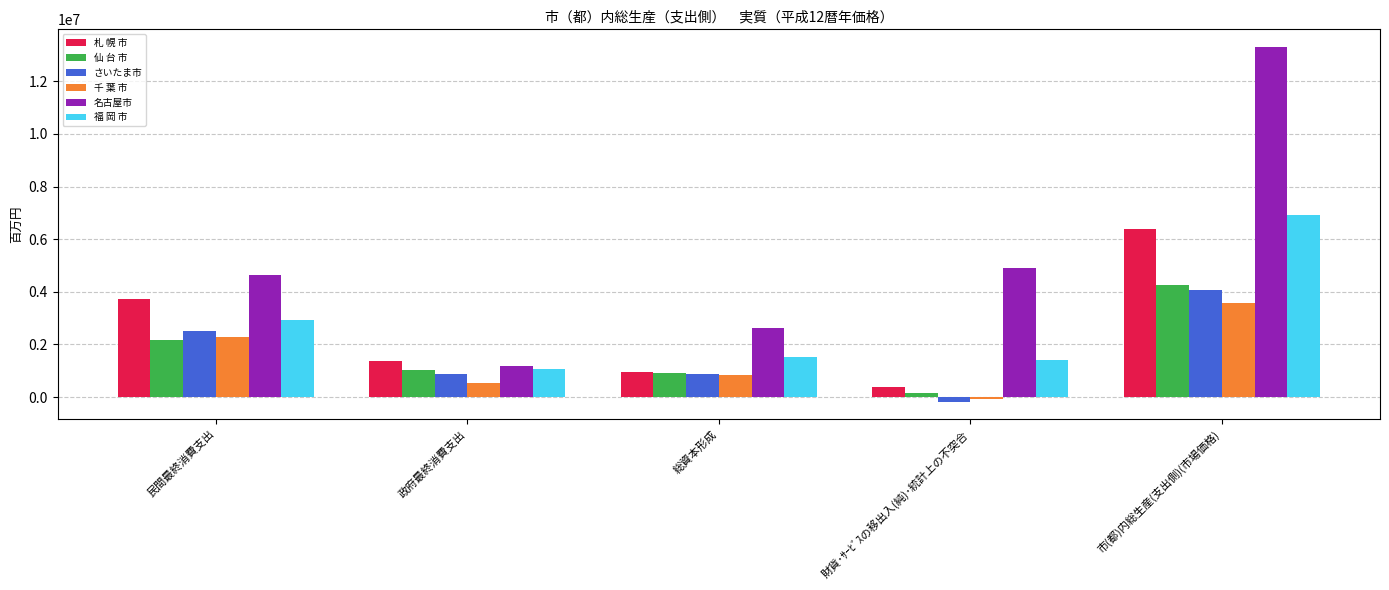

What position from the left is 財貨･ｻｰﾋﾞｽの移出入(純)･統計上の不突合?

4